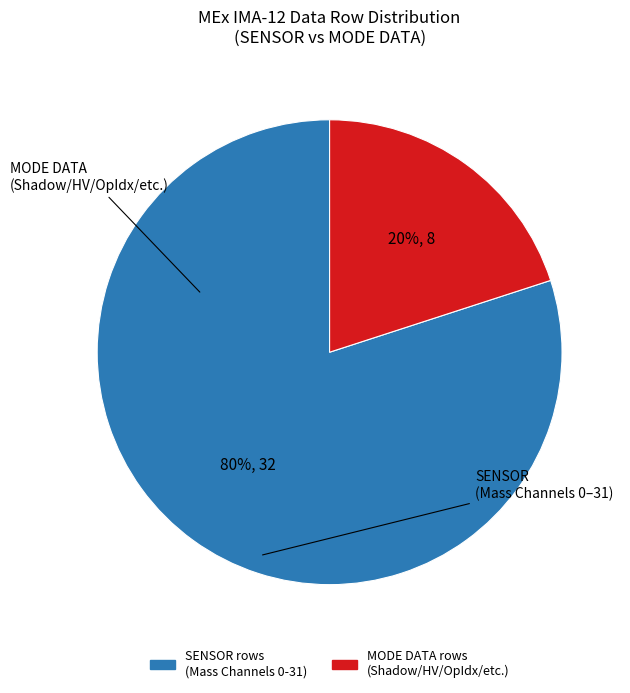

Is there a majority slice in this chart?

Yes